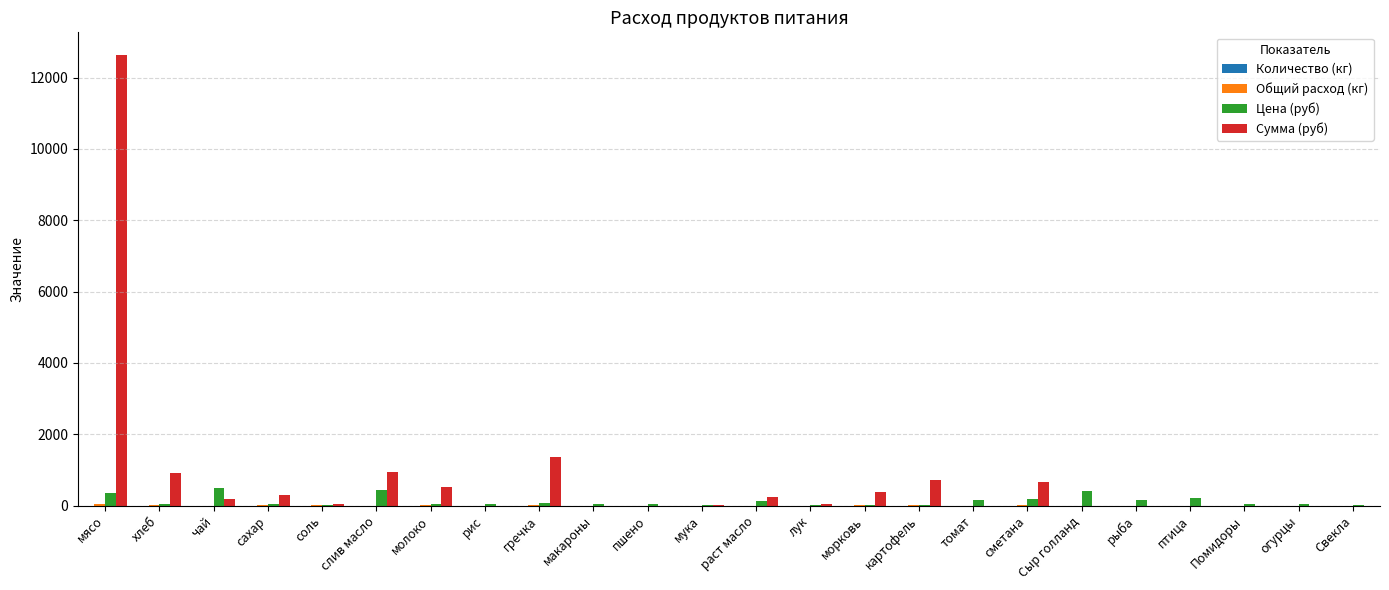

Which label corresponds to the largest value in the chart?

мясо